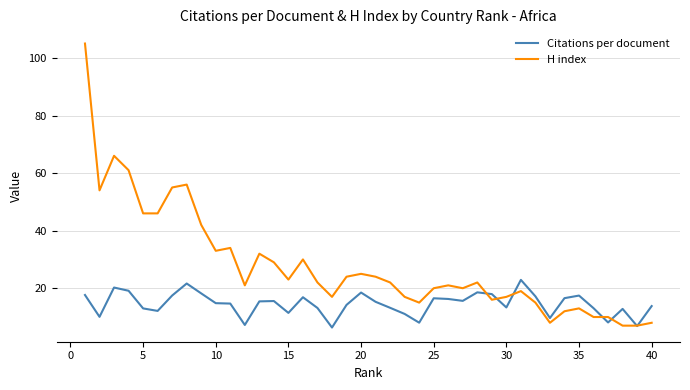

True or false: H index has more than 2 interior local peaks.

True